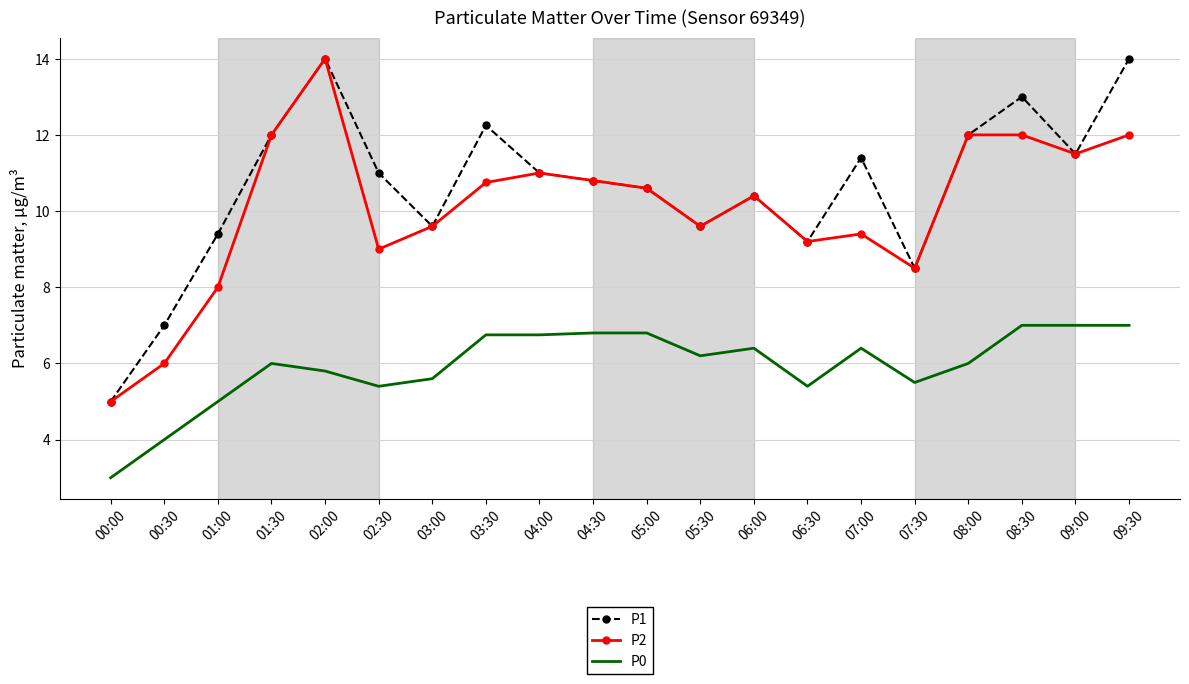

True or false: P2 and P0 cross at least once.

False